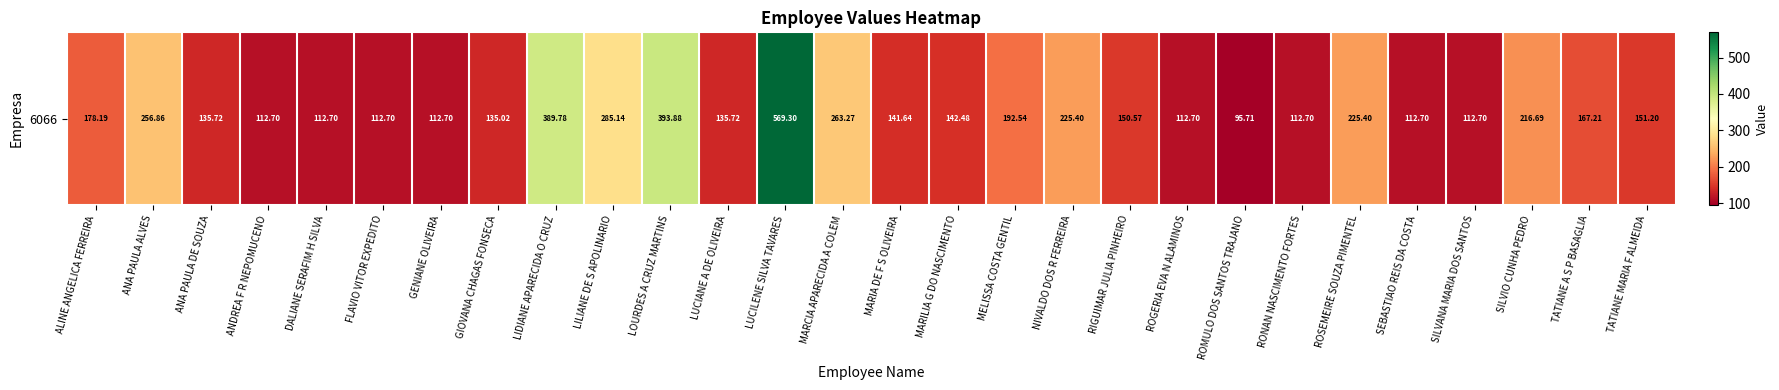

What is the greatest value displayed?

569.3